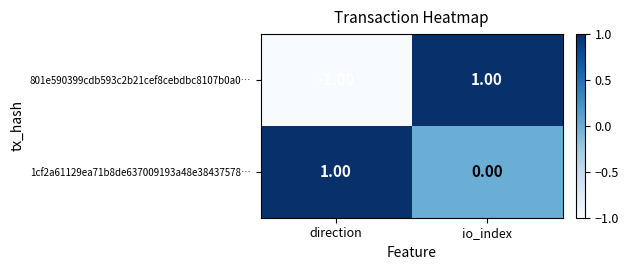

Which category has the lowest value in the 801e590399cdb593c2b21cef8cebdbc8107b0a0… series?

direction